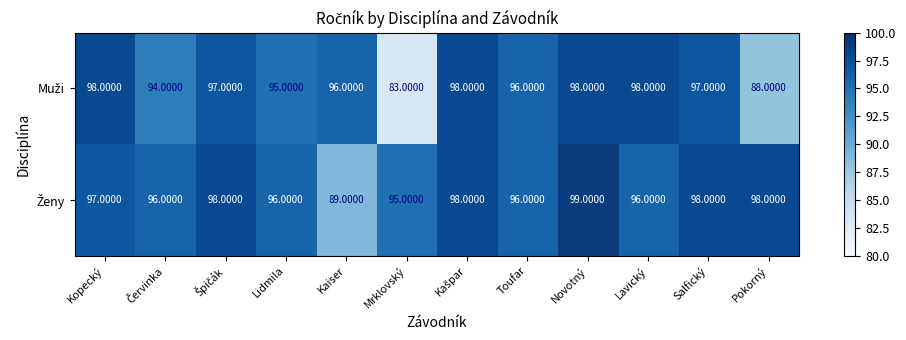

At which category does the chart reach its peak across all series?

Novotný